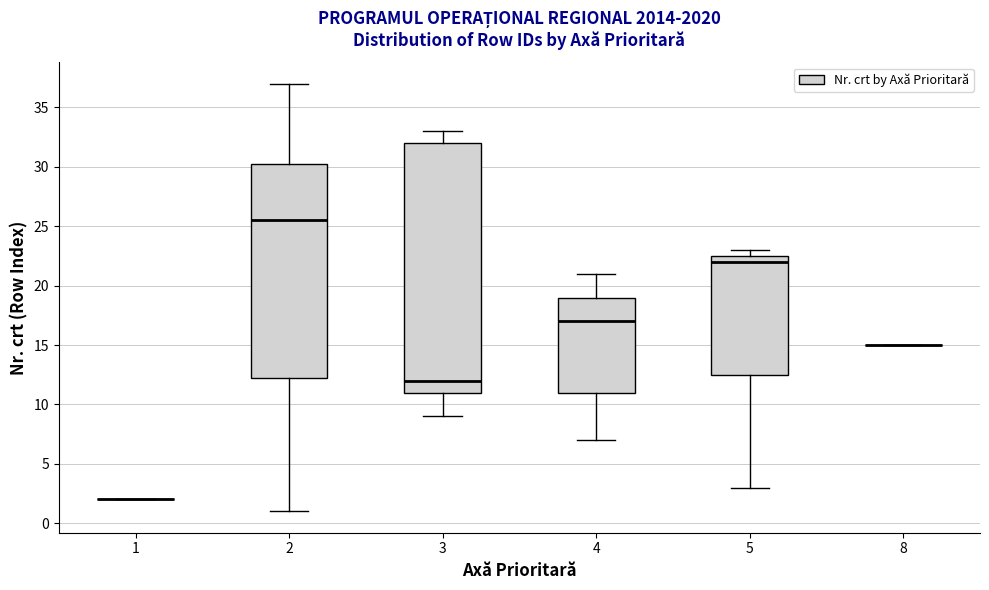

Which box is the tallest, from its lower edge to its upper edge?

3